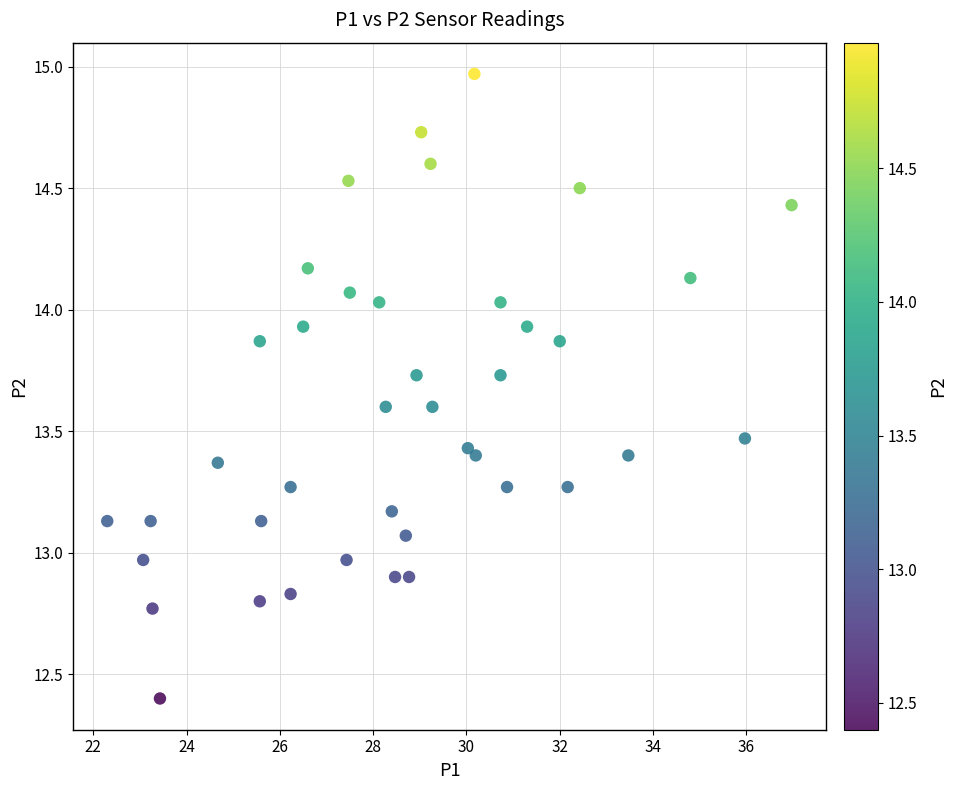

What is the range of Y values (max minus min)?

2.6